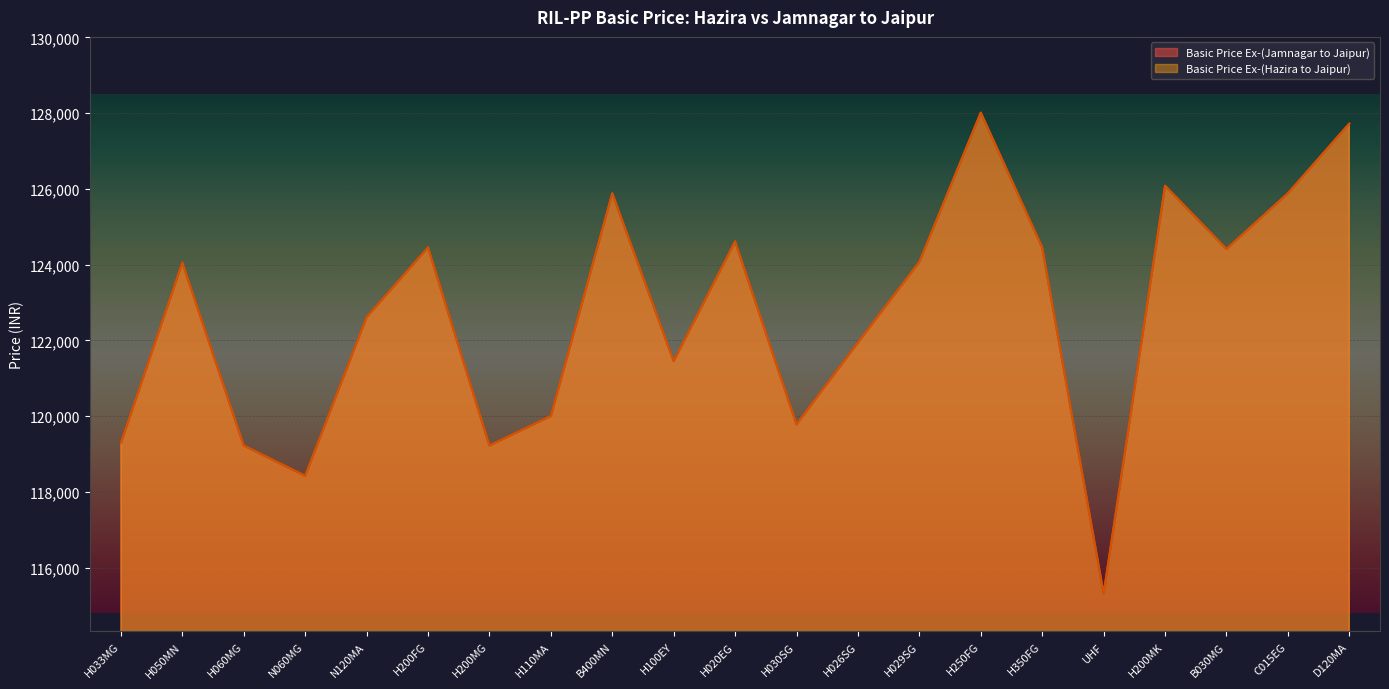

Between H020EG and H350FG, which is larger?

H020EG